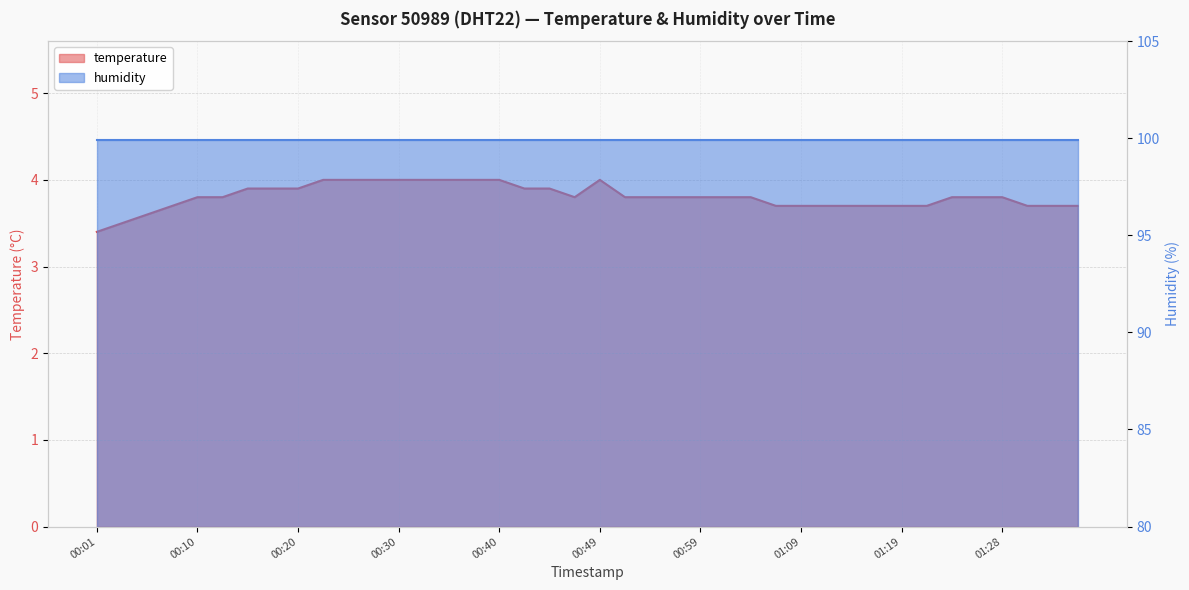

Approximately how many times larger is the value at 00:45 compared to 00:13?

1.0